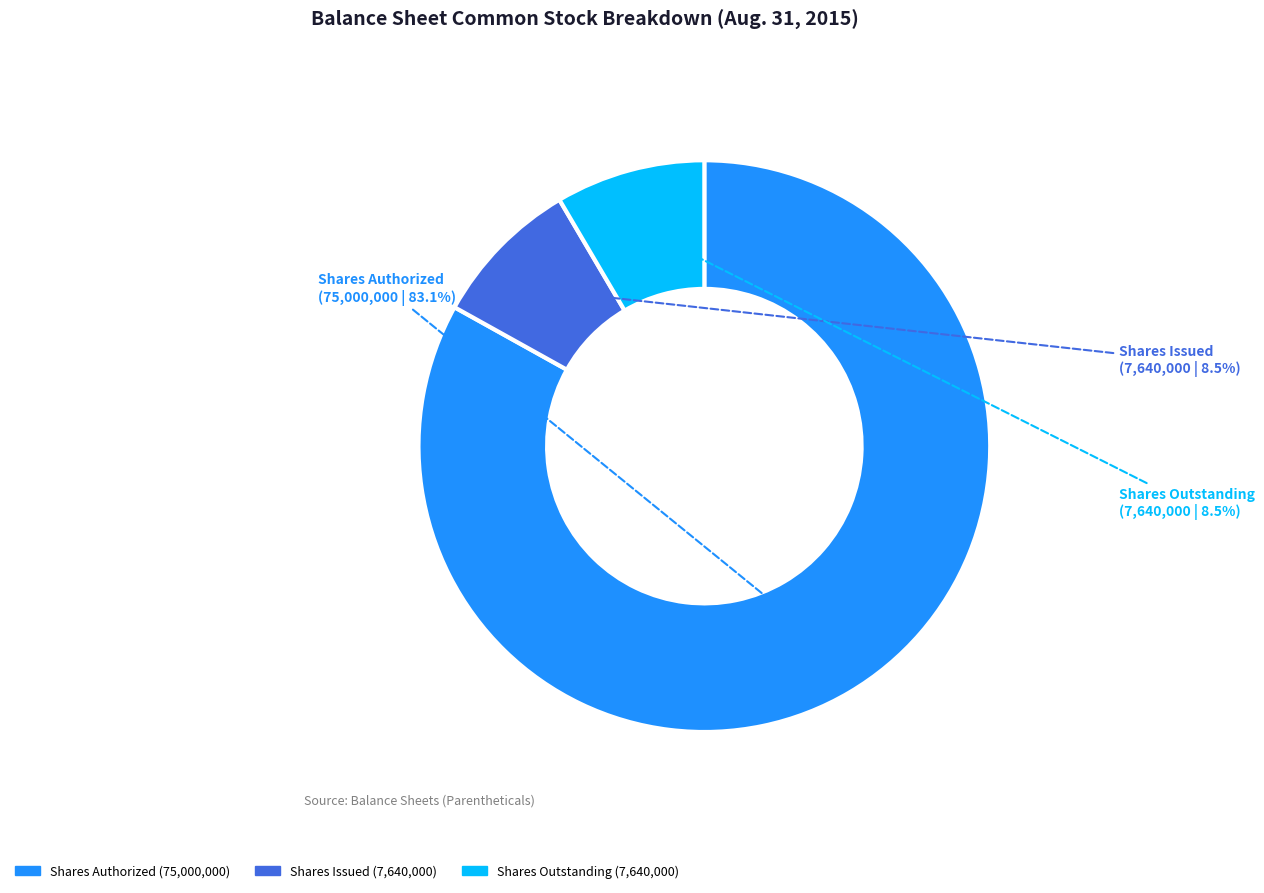

How many segments does this pie chart have?

3